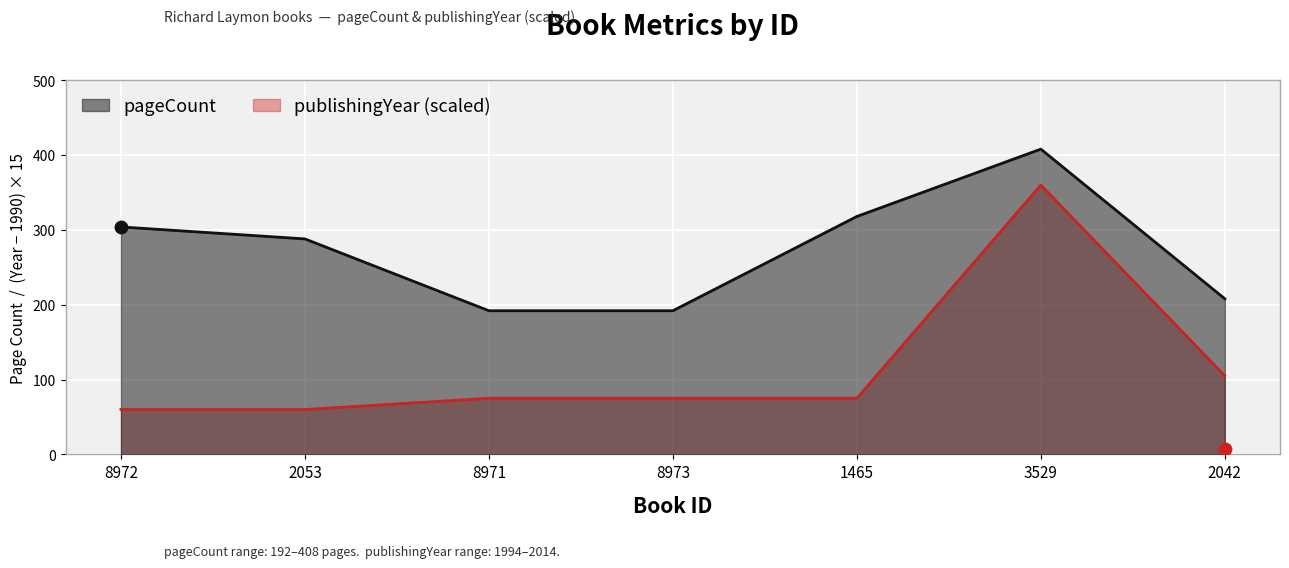

Which series has the largest total across all categories?

pageCount